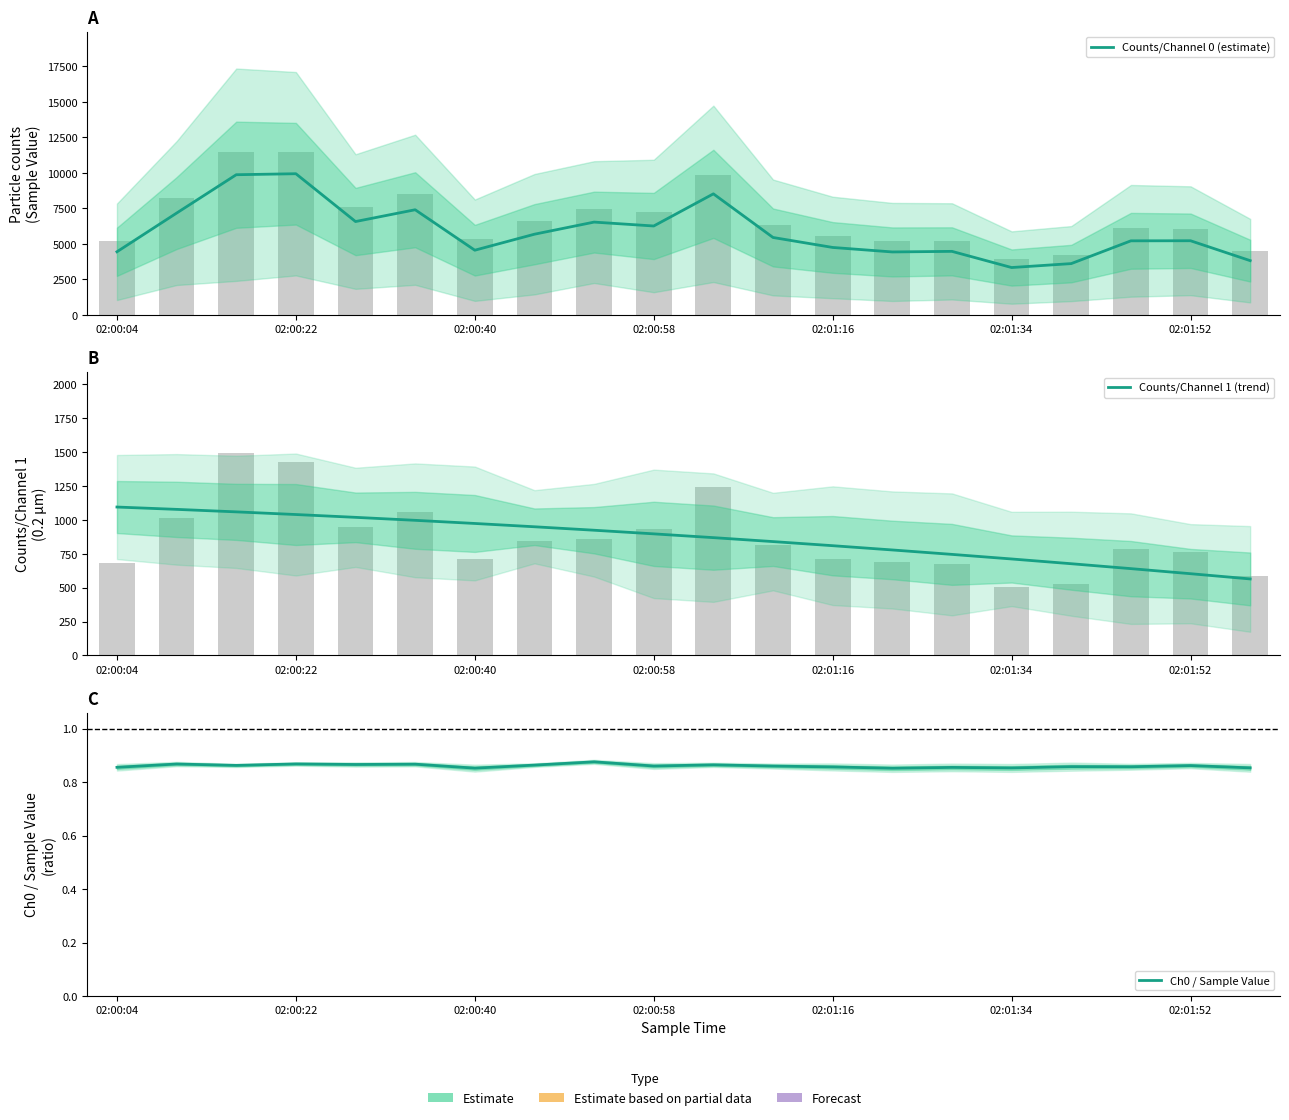

What are all the series names shown in the legend?

Counts/Channel 0 (estimate), Counts/Channel 1 (trend), Ch0 / Sample Value